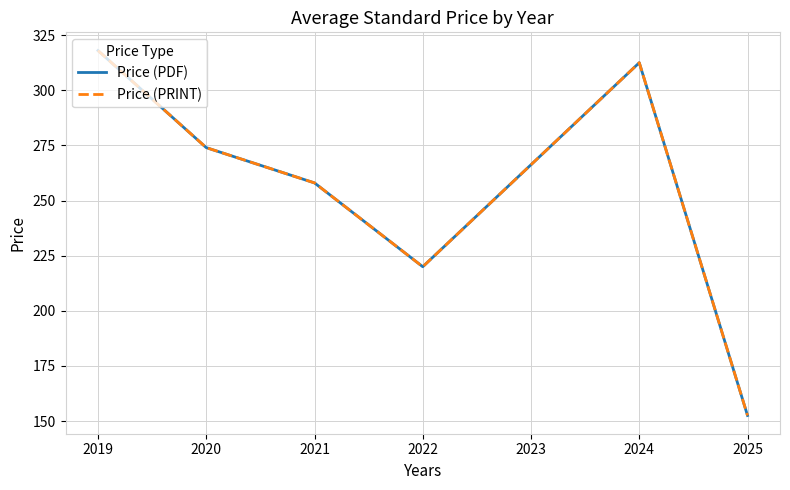

Is this an area chart (filled region under the line)?

No